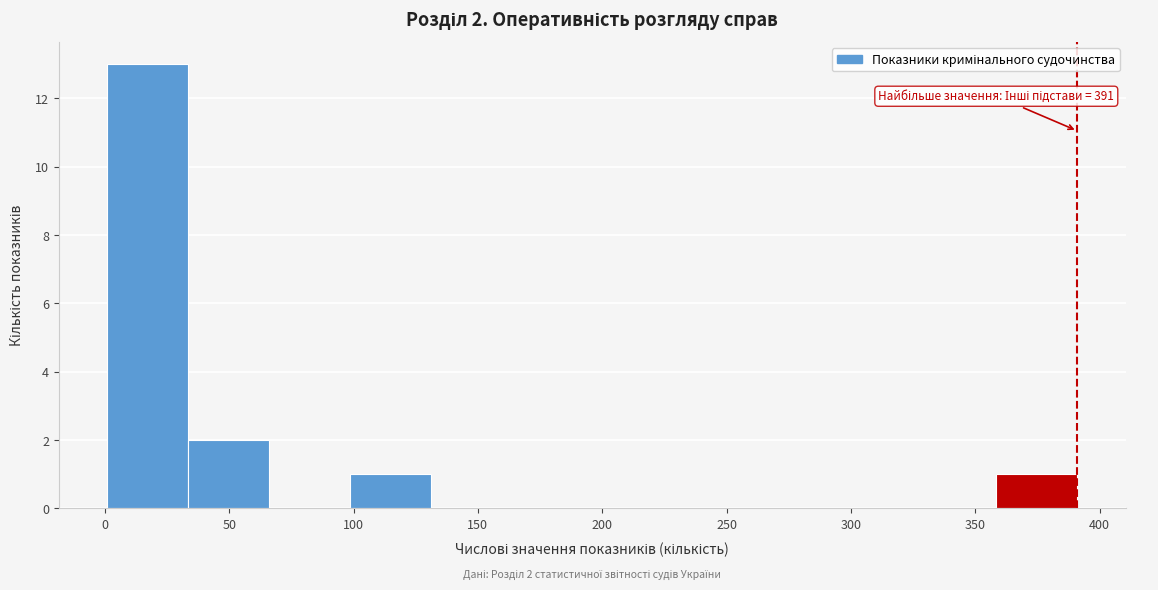

Which range on the x-axis has the tallest bar?

1.0 to 33.5